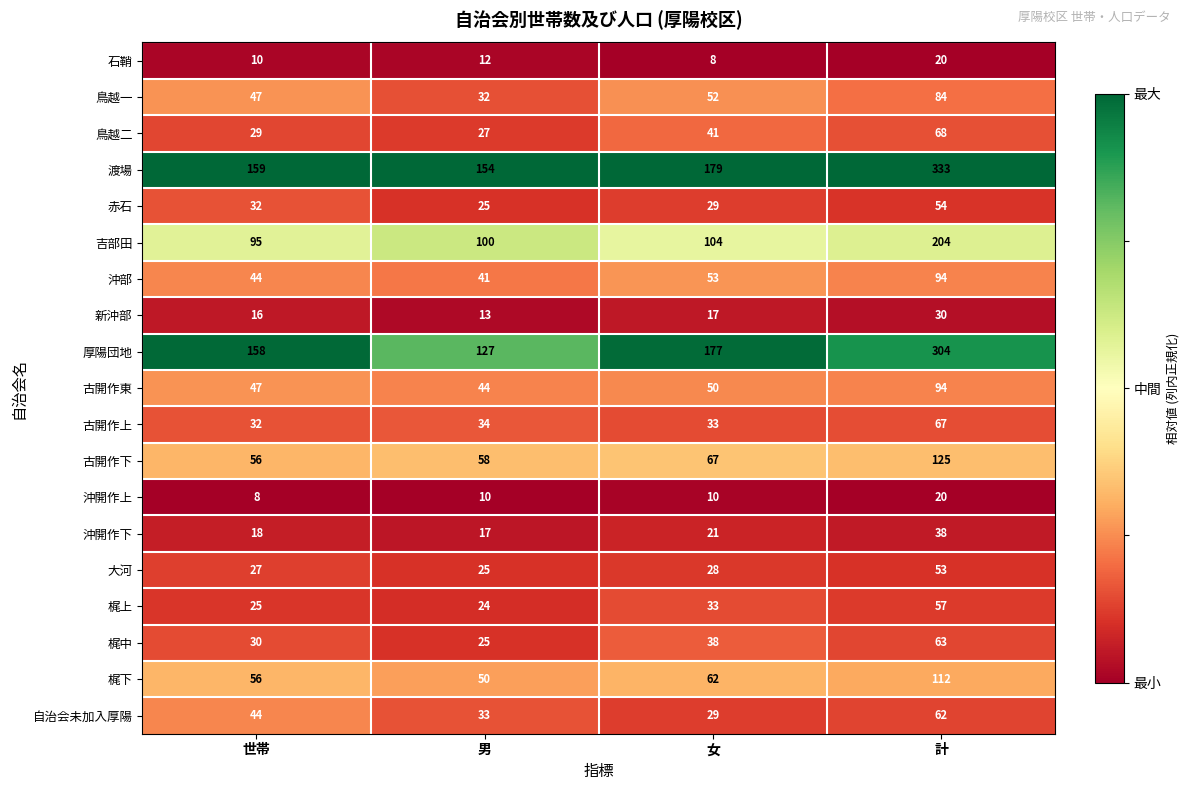

What is the difference between the highest and lowest values at 計?

313